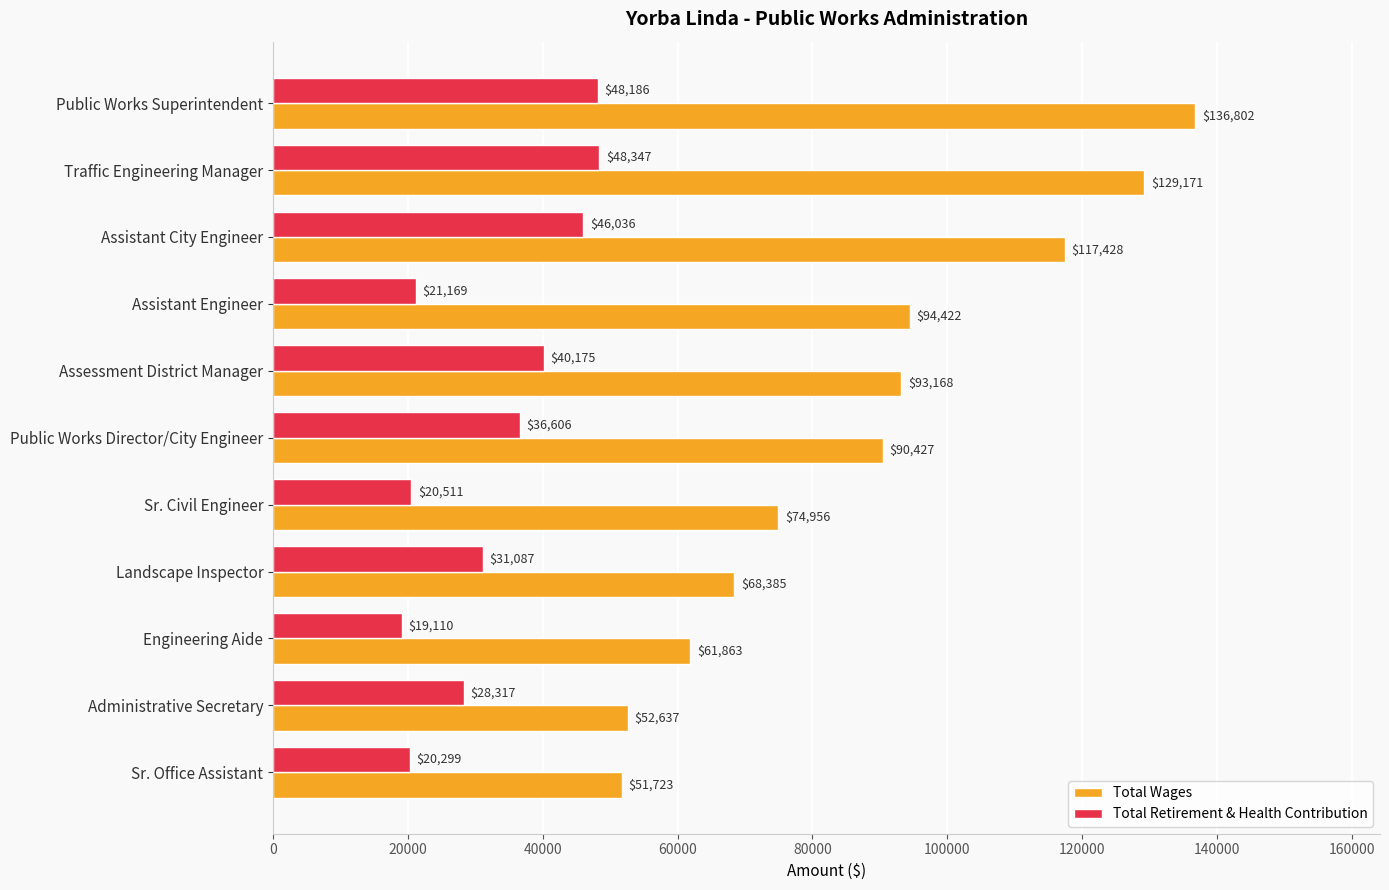

Between Assistant City Engineer and Assessment District Manager, which series saw the biggest shift?

Total Wages